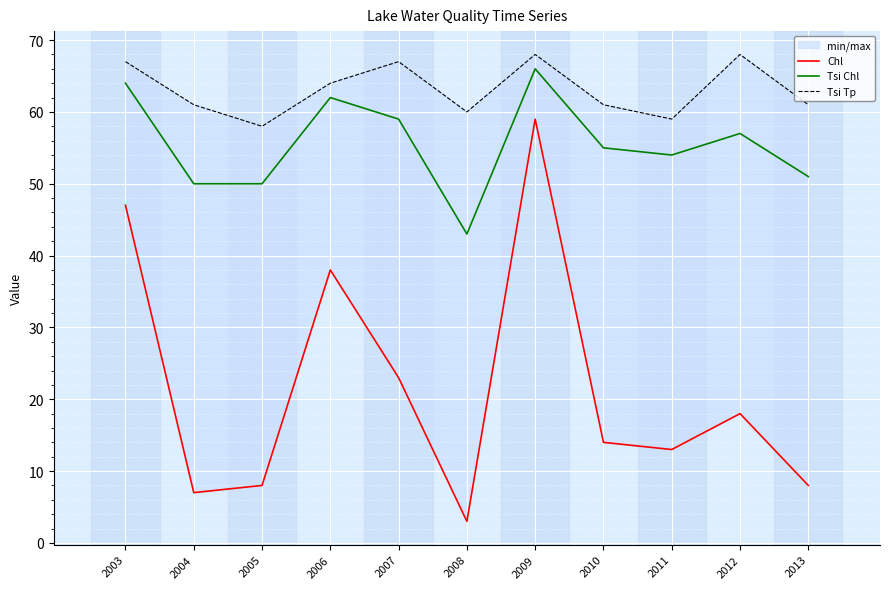

What is the spread (max minus min) of values at 2010?

47